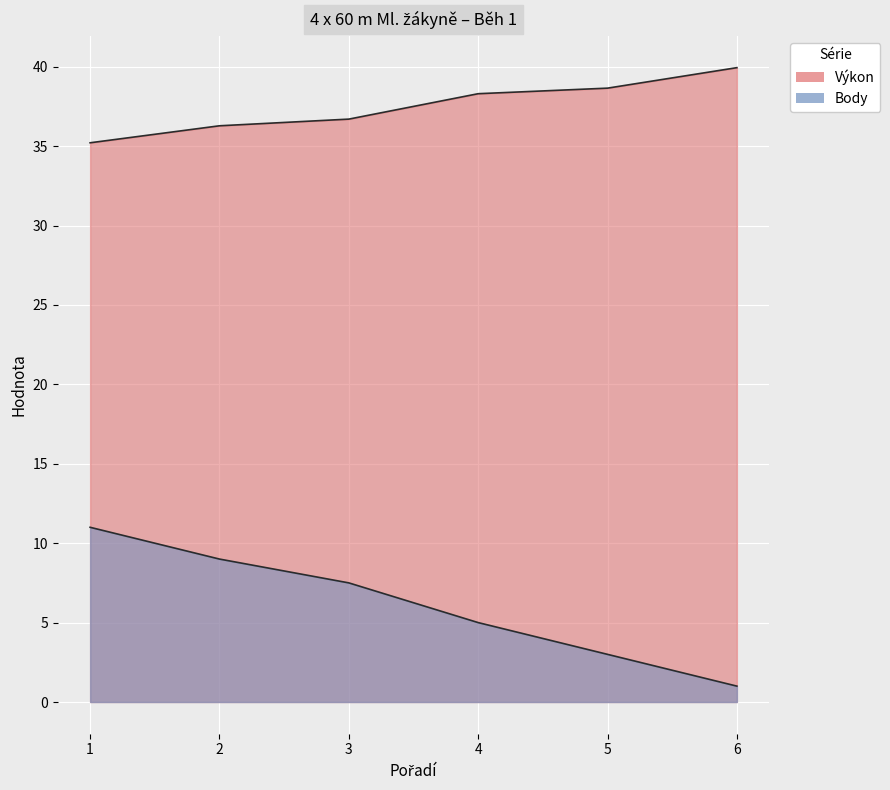

What is the difference between the second highest and second lowest values in the Body series?

6.0